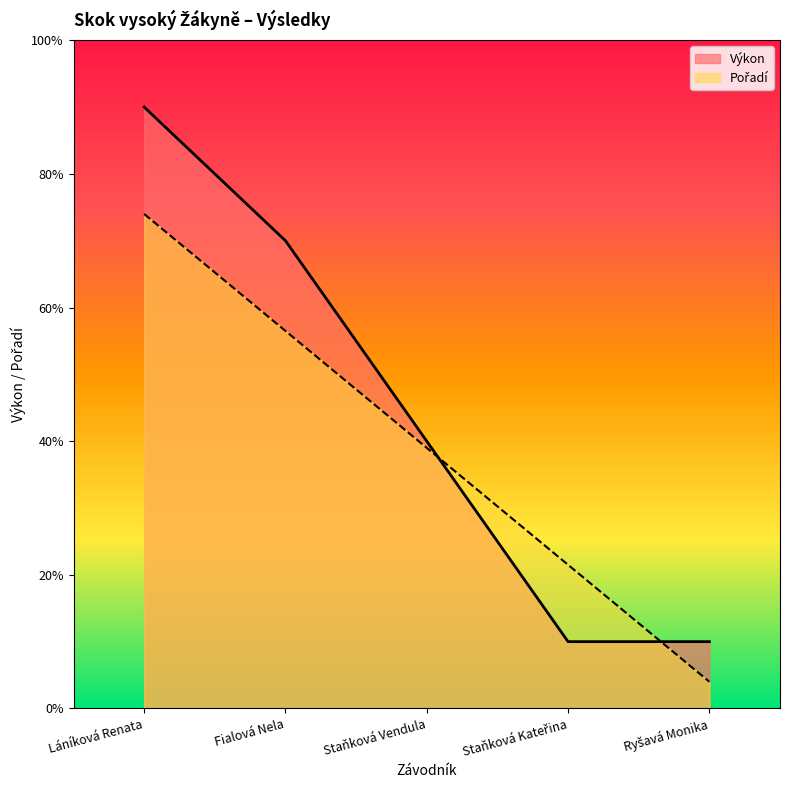

Does the chart have visible grid lines?

No